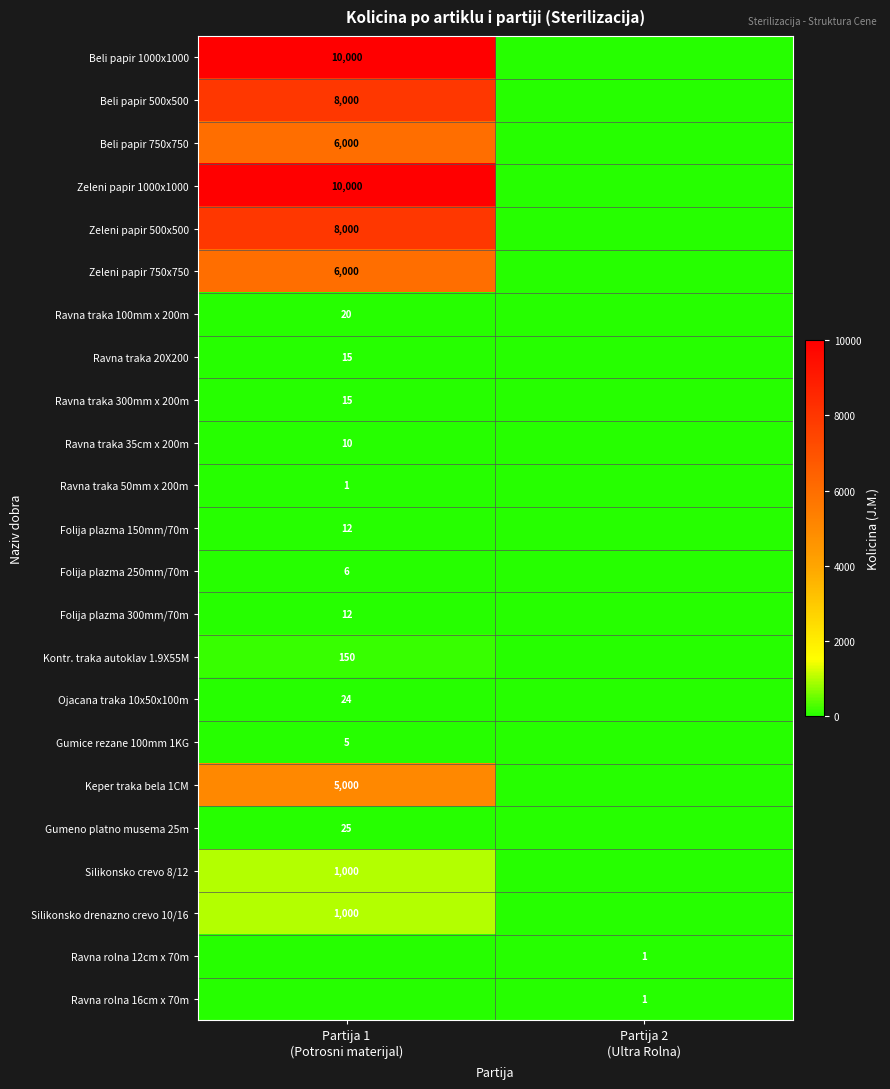

Count the number of data series in this chart.

23